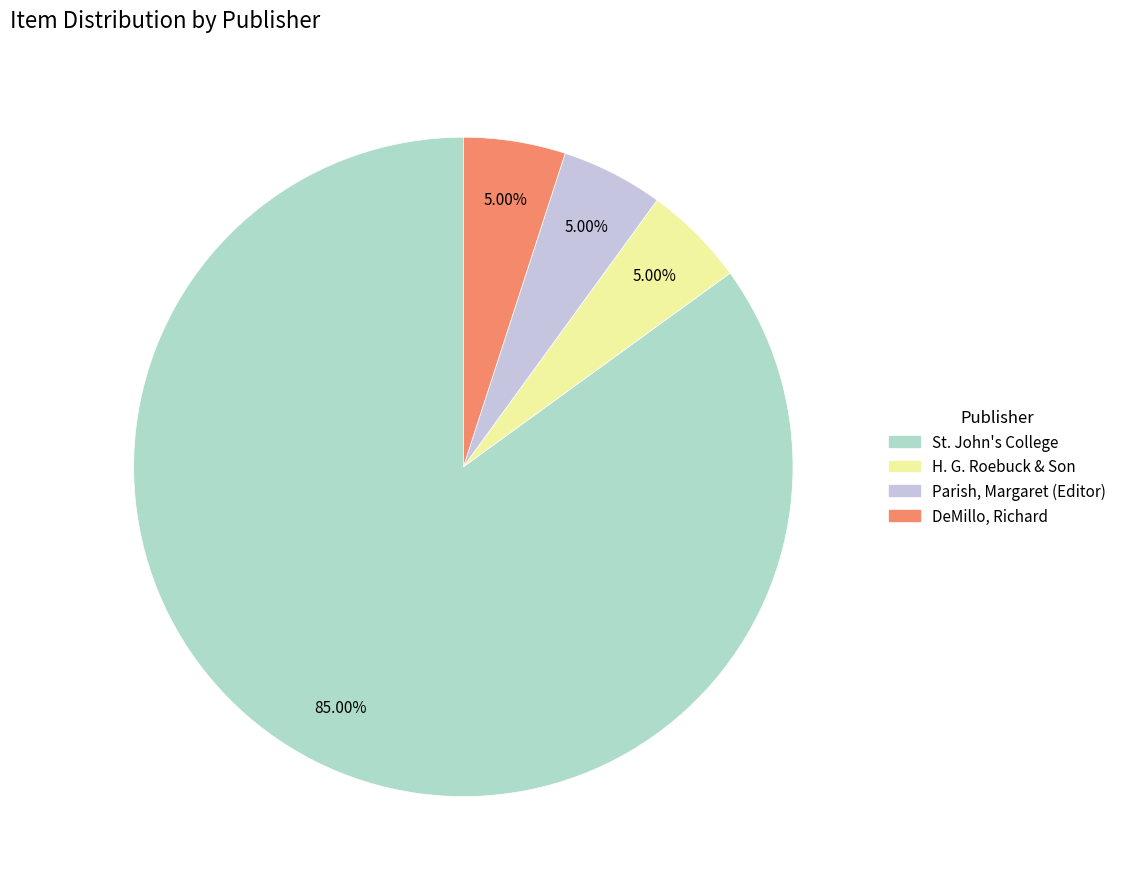

Count the number of slices in the pie.

4